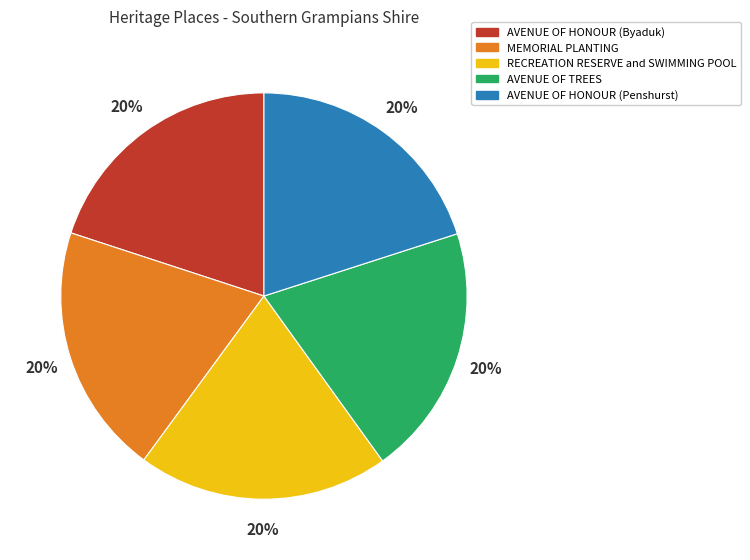

Is it true that RECREATION RESERVE and SWIMMING POOL is 20% of the pie?

True